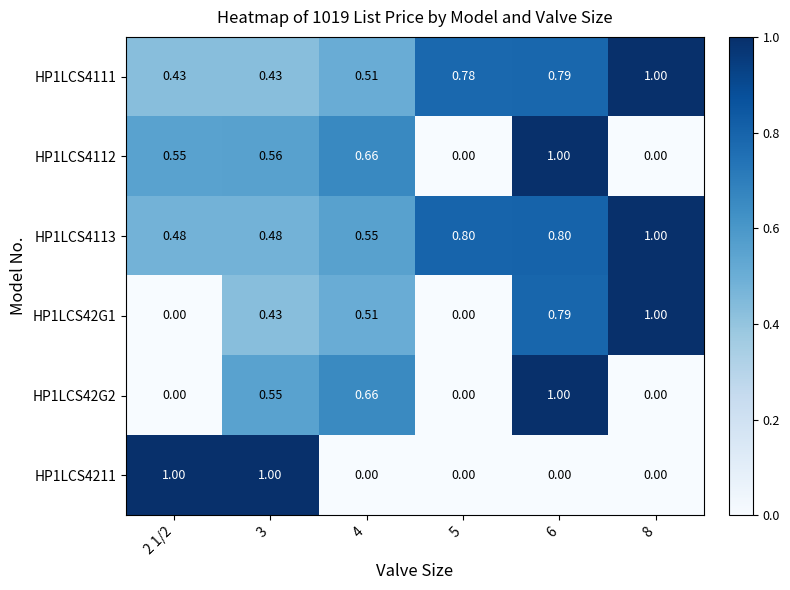

At which category is the sum across all series the highest?

6